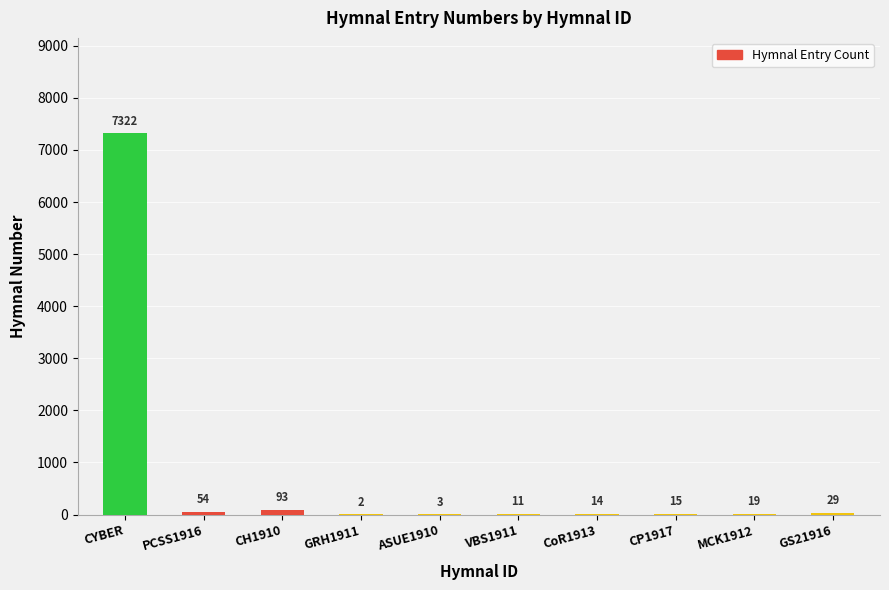

At which category does the chart reach its minimum across all series?

GRH1911